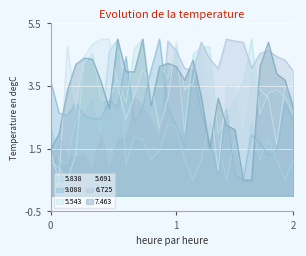

Is it true that 9.088 equals 1.4 at 2?

False